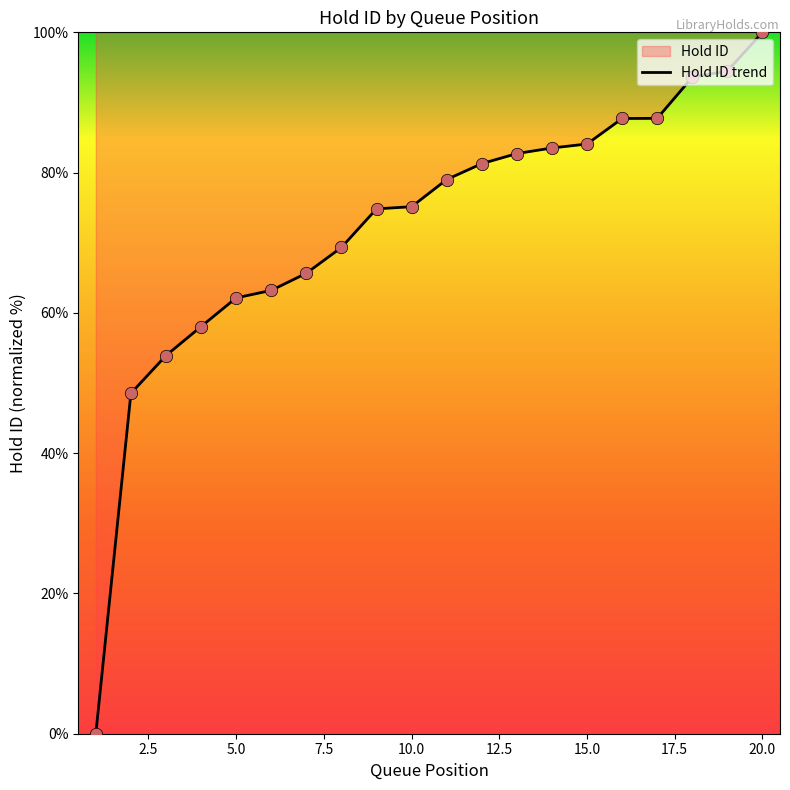

What is the change in value from 13 to 15?

+1.4